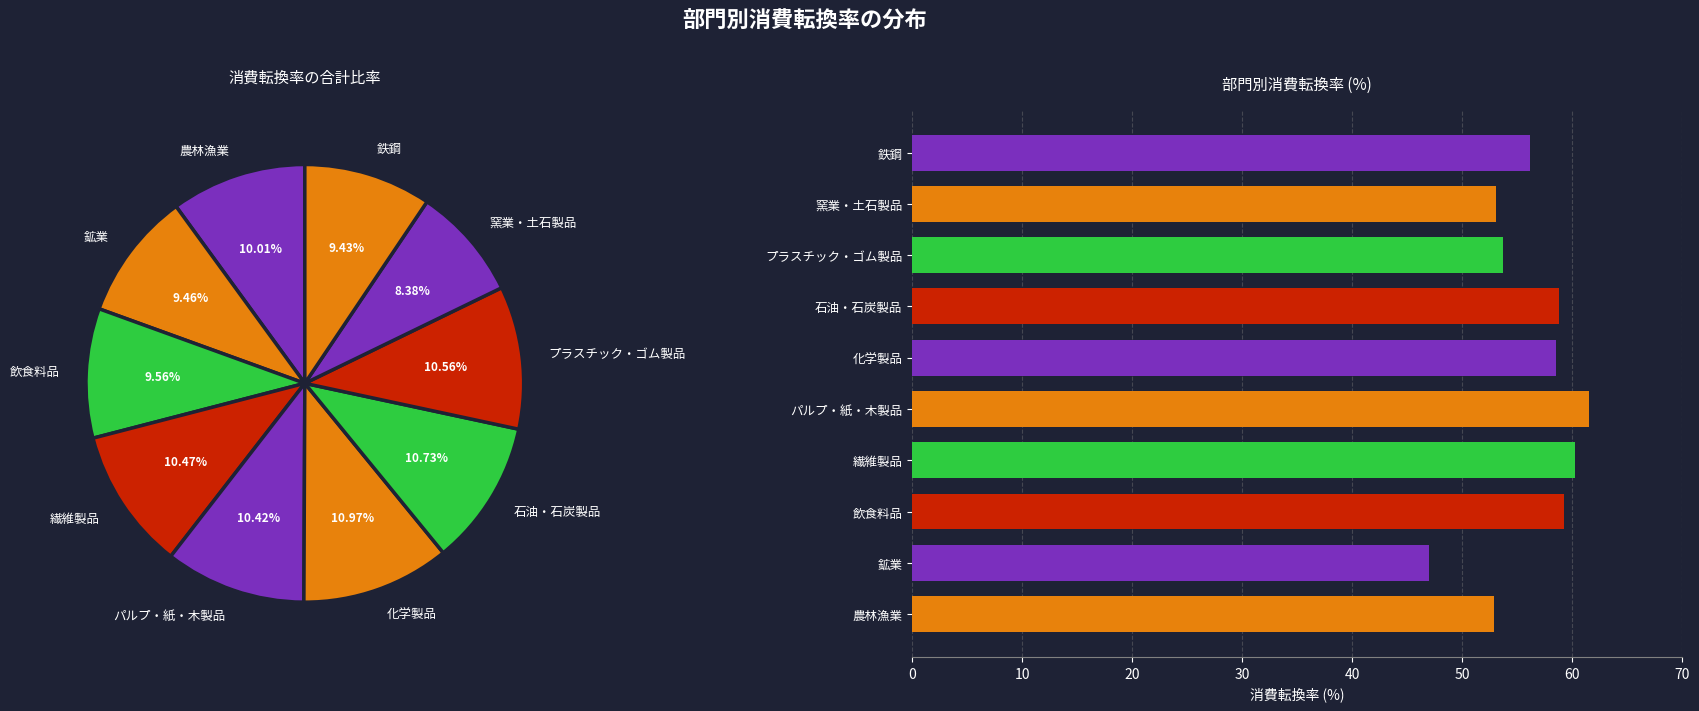

Combined, do 窯業・土石製品 and プラスチック・ゴム製品 account for over 50%?

No